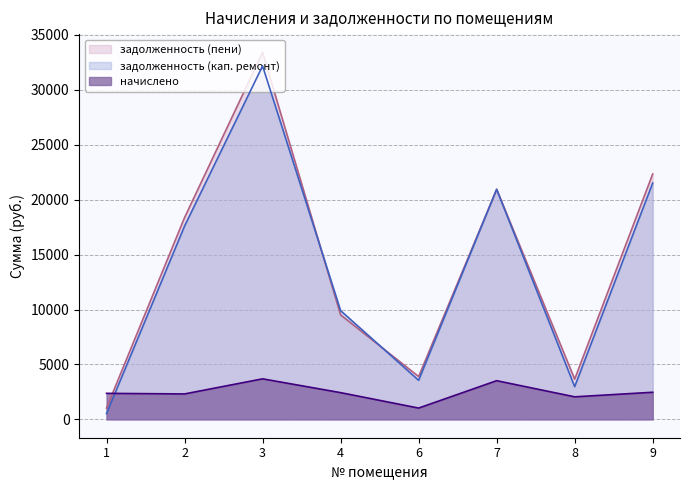

What is the spread (max minus min) of values at 1?

1842.8